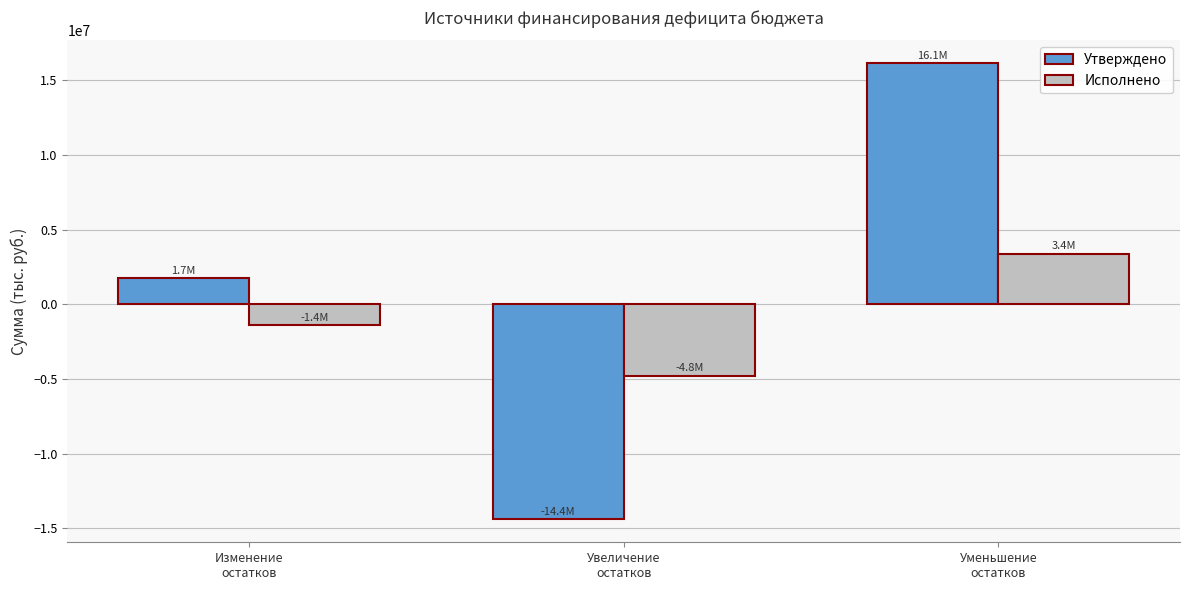

The value of Исполнено at Увеличение
остатков is -8214557.9. True or false?

False